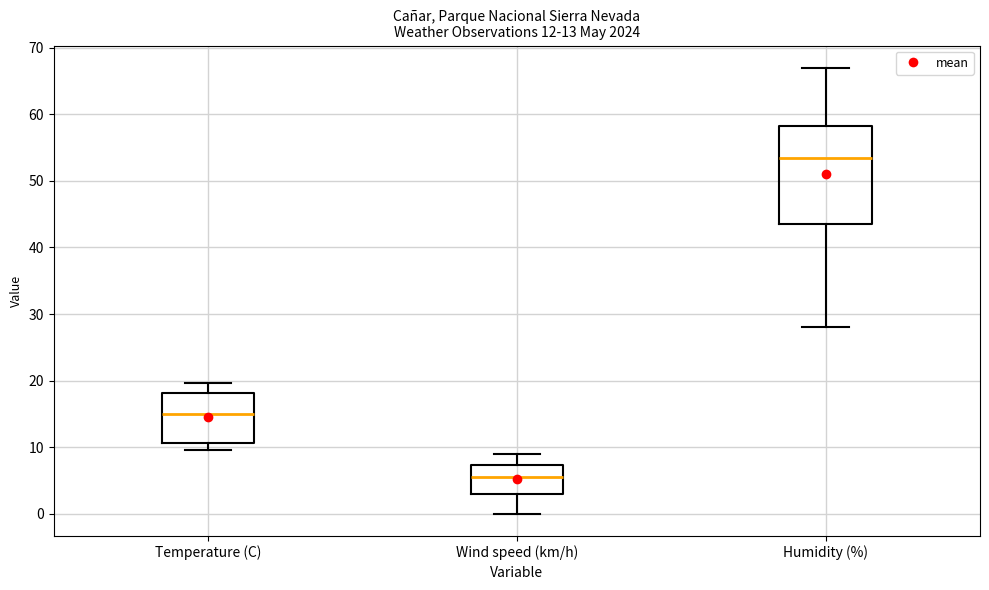

Which box has the highest median line?

Humidity (%)